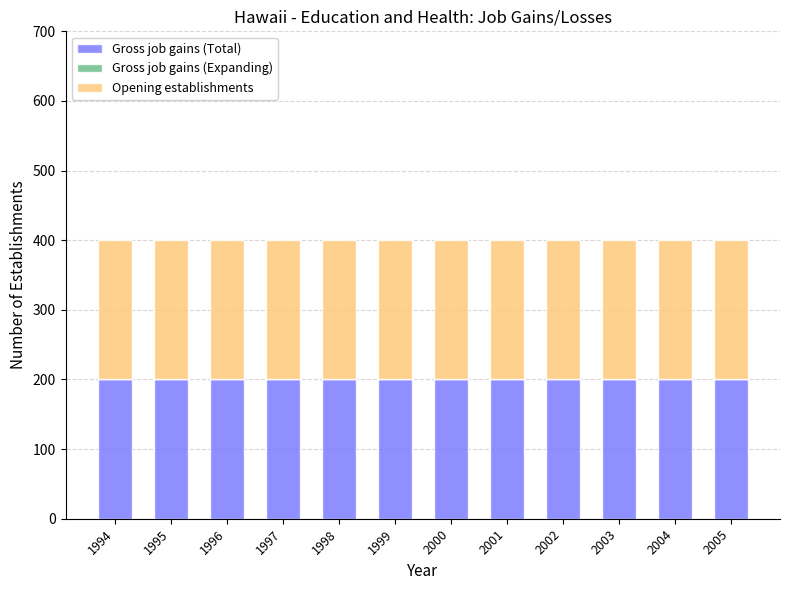

Reading left to right, what are all the values shown in this chart?

Gross job gains (Total): 200	200	200	200	200	200	200	200	200	200	200	200
Gross job gains (Expanding): 0	0	0	0	0	0	0	0	0	0	0	0
Opening establishments: 200	200	200	200	200	200	200	200	200	200	200	200